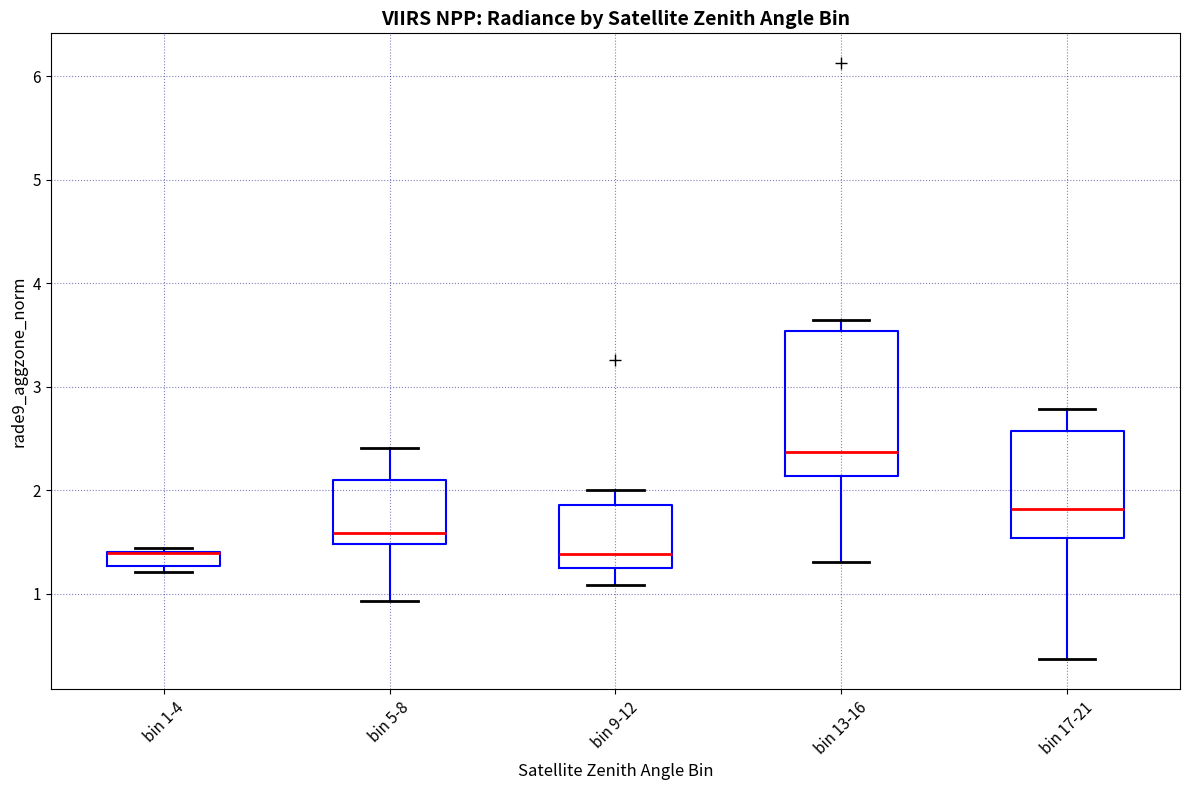

Where does the median line of the box for bin 17-21 sit on the y-axis? The values are not printed on the chart, so give them approximately, as read against the axis.

1.8